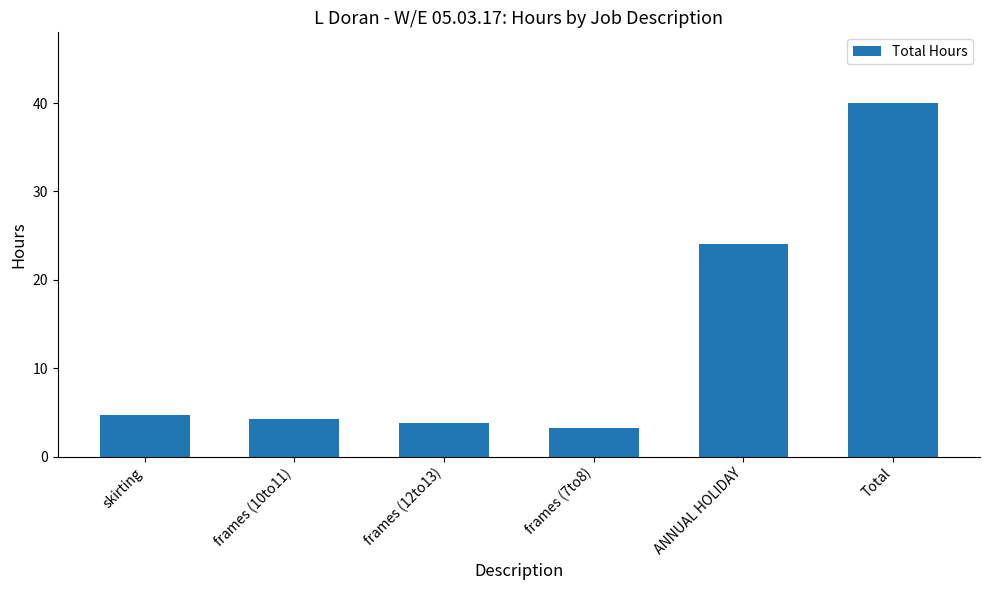

What is the change in value from frames (12to13) to frames (7to8)?

-0.5